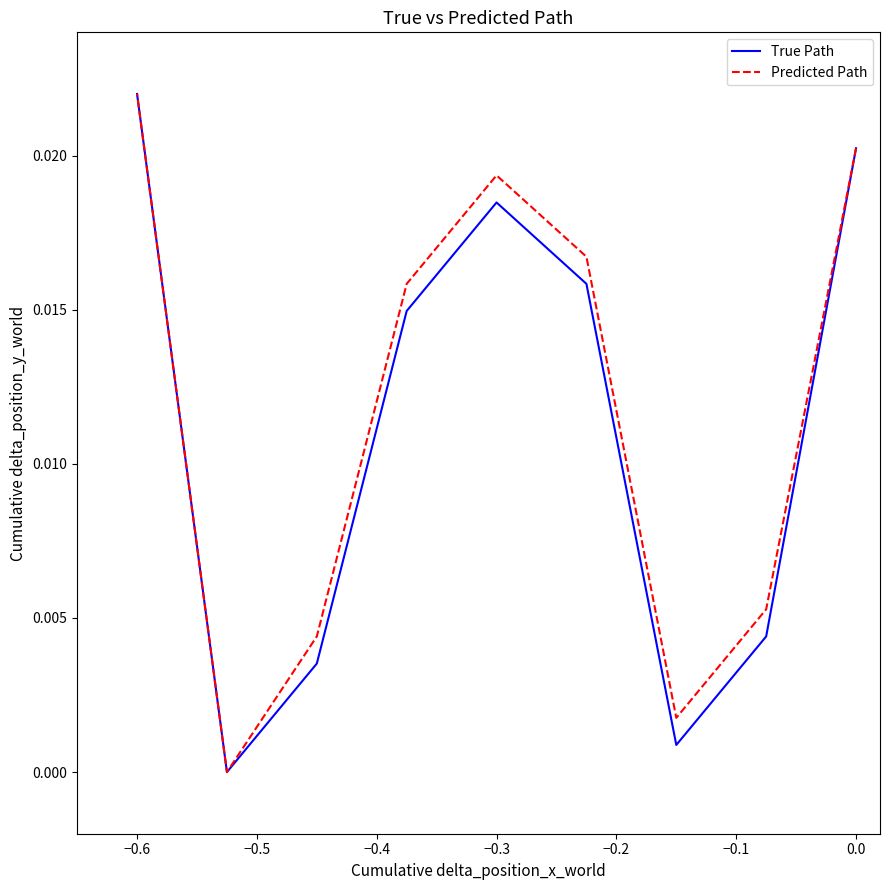

True or false: Predicted Path has a value of 0.0 at −0.1.

True